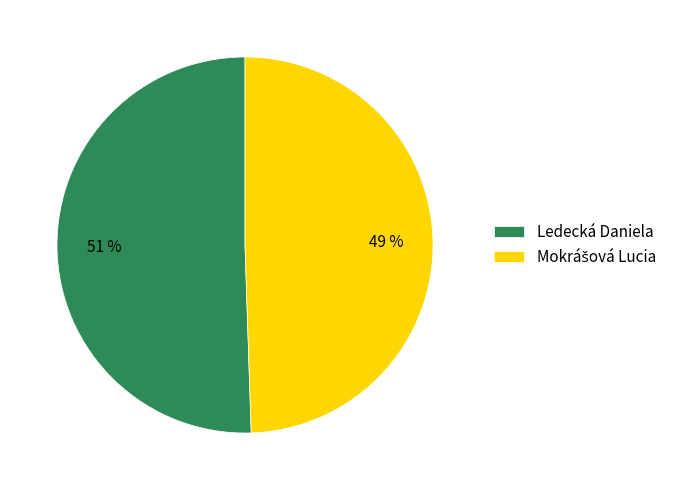

Which slice is the largest?

Ledecká Daniela